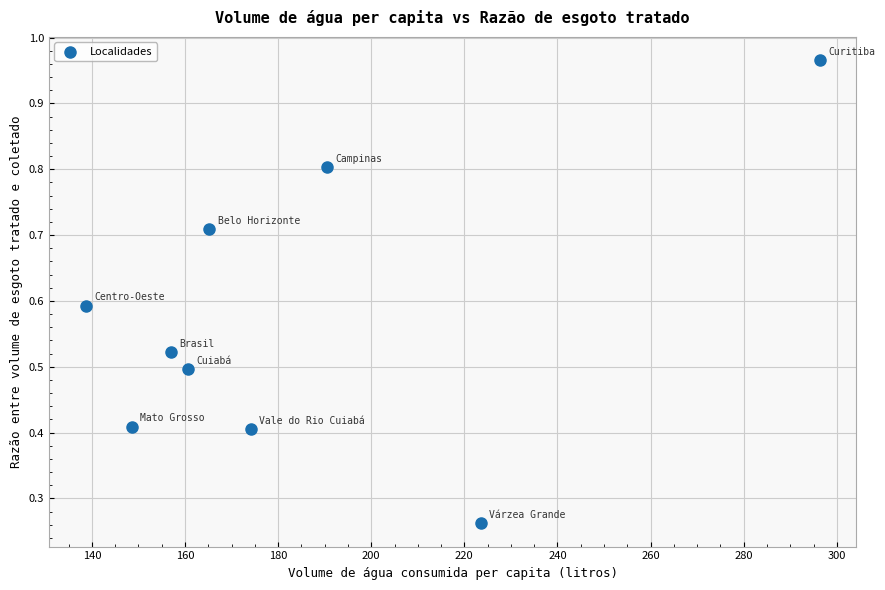

What is the range of X values (max minus min)?

157.7